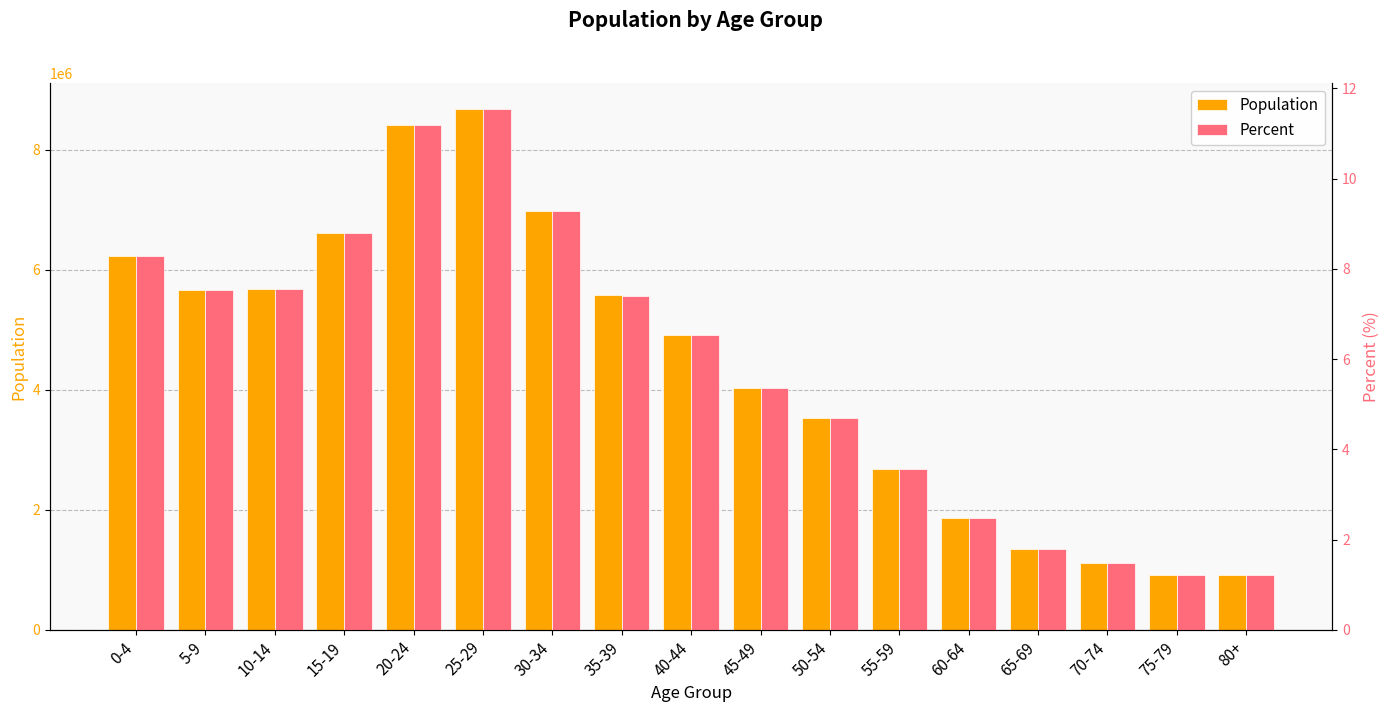

Reading right to left, list all the values displayed in this chart.

Population: 919539.0	913531.0	1119968.0	1343731.0	1862907.0	2680119.0	3527408.0	4030481.0	4906749.0	5571018.0	6971924.0	8672654.0	8414497.0	6607043.0	5671435.0	5657791.0	6232552.0
Percent: 1.2	1.2	1.5	1.8	2.5	3.6	4.7	5.4	6.5	7.4	9.3	11.5	11.2	8.8	7.5	7.5	8.3